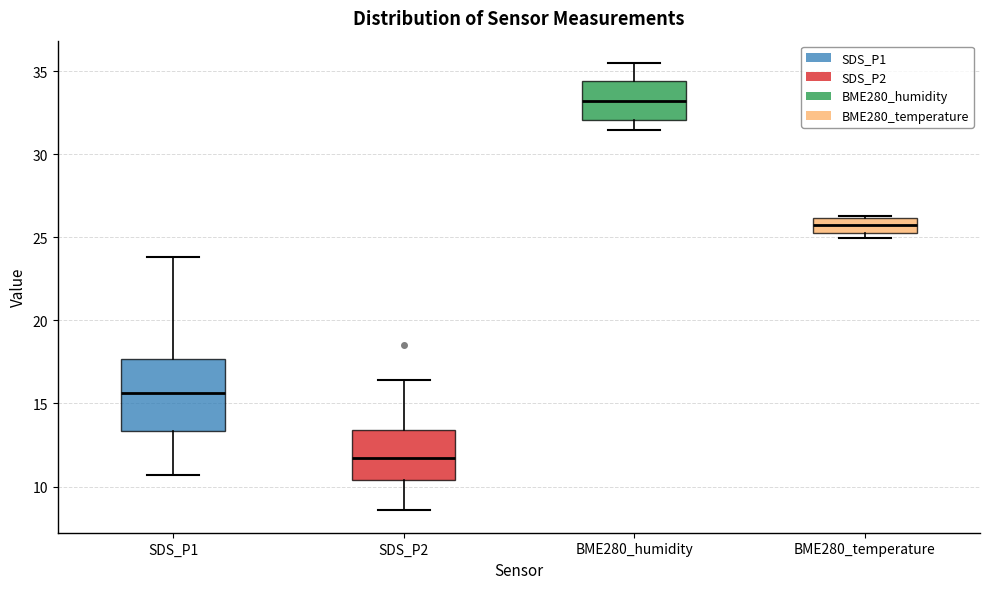

Reading left to right, transcribe this box plot: for each box, give where its median line is, the range the box spans, and where its two whiskers end, as read against the y-axis. The values are not printed on the chart, so give them approximately, as read against the axis.

SDS_P1: median 15.5, box 13.5 to 17.5, whiskers 10.5 to 24.0
SDS_P2: median 11.5, box 10.5 to 13.5, whiskers 8.5 to 16.5
BME280_humidity: median 33.0, box 32.0 to 34.5, whiskers 31.5 to 35.5
BME280_temperature: median 26.0 (inside the box), box 25.5 to 26.0, whiskers 25.0 to 26.5